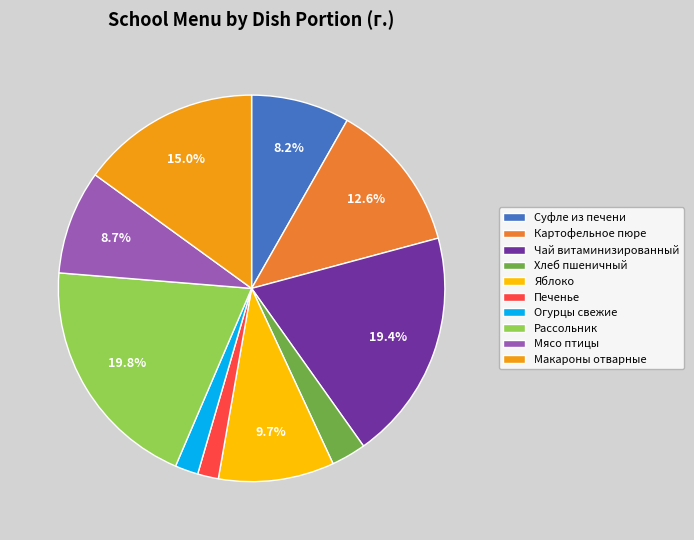

Does Печенье represent more than half of the total?

No